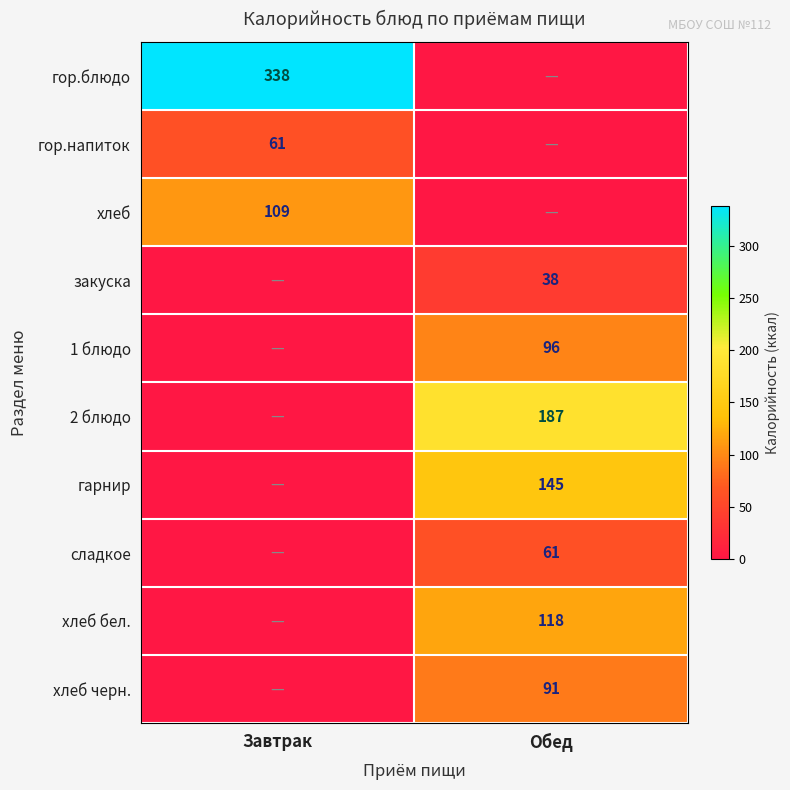

The value of хлеб черн. at Обед is 91. True or false?

True